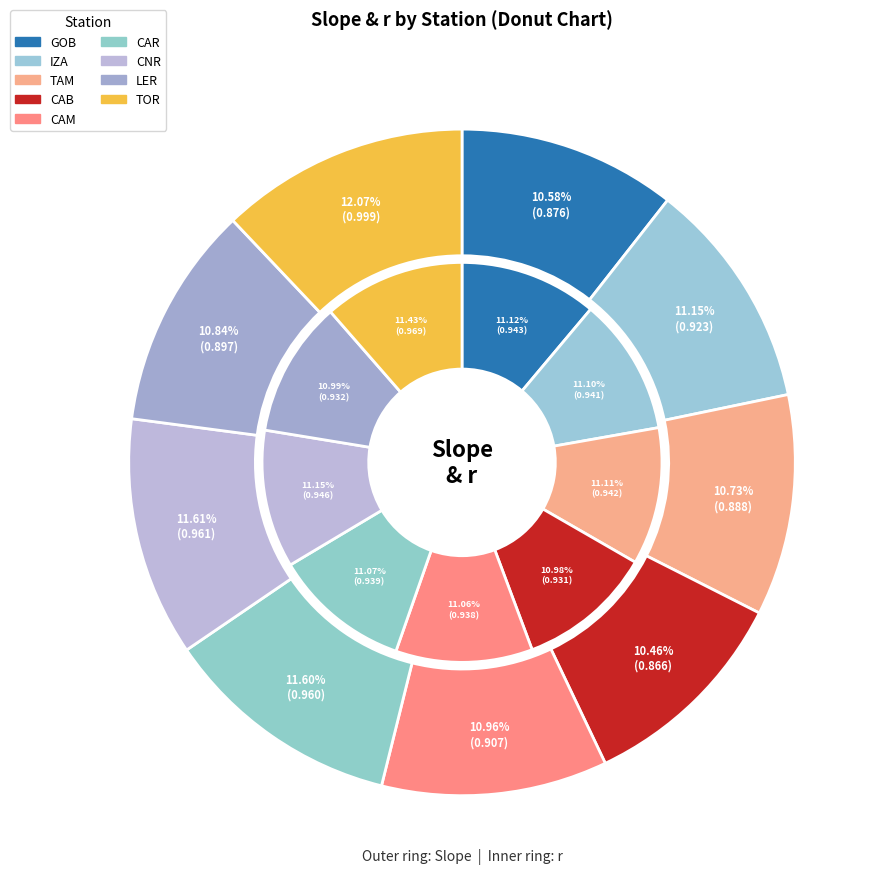

Is IZA the majority of the pie?

No